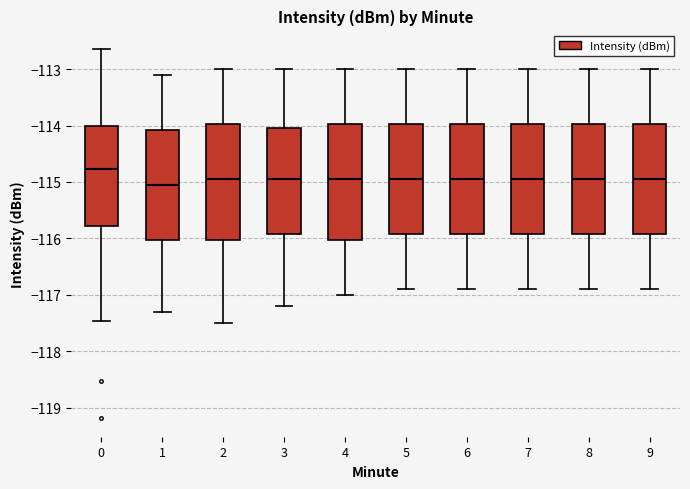

Reading left to right, transcribe this box plot: for each box, give where its median line is, the range the box spans, and where its two whiskers end, as read against the y-axis. The values are not printed on the chart, so give them approximately, as read against the axis.

0: median -114.8, box -115.8 to -114.0, whiskers -117.5 to -112.6
1: median -115.0, box -116.0 to -114.1, whiskers -117.3 to -113.1
2: median -114.9, box -116.0 to -114.0, whiskers -117.5 to -113.0
3: median -114.9, box -115.9 to -114.0, whiskers -117.2 to -113.0
4: median -114.9, box -116.0 to -114.0, whiskers -117.0 to -113.0
5: median -114.9, box -115.9 to -114.0, whiskers -116.9 to -113.0
6: median -114.9, box -115.9 to -114.0, whiskers -116.9 to -113.0
7: median -114.9, box -115.9 to -114.0, whiskers -116.9 to -113.0
8: median -114.9, box -115.9 to -114.0, whiskers -116.9 to -113.0
9: median -114.9, box -115.9 to -114.0, whiskers -116.9 to -113.0